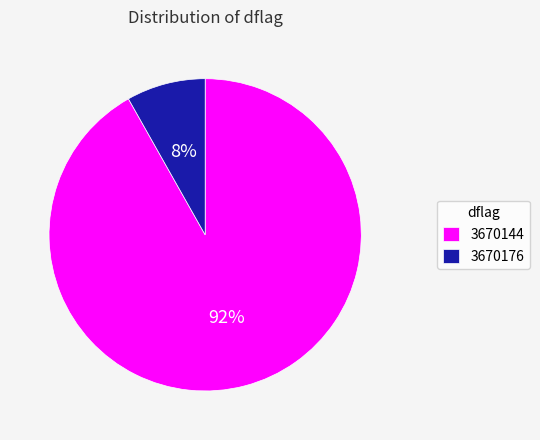

To the nearest percent, what is the average slice percentage?

50%